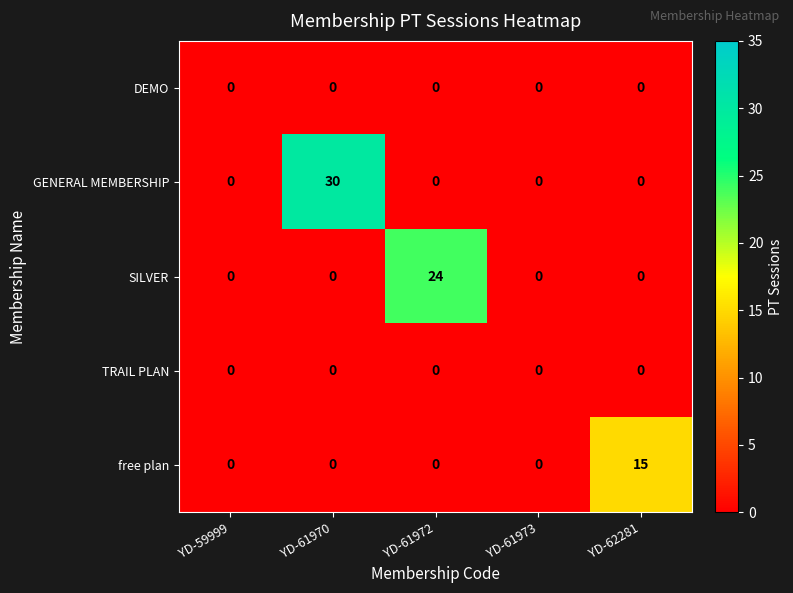

Which series changed the most between YD-61972 and YD-62281?

SILVER